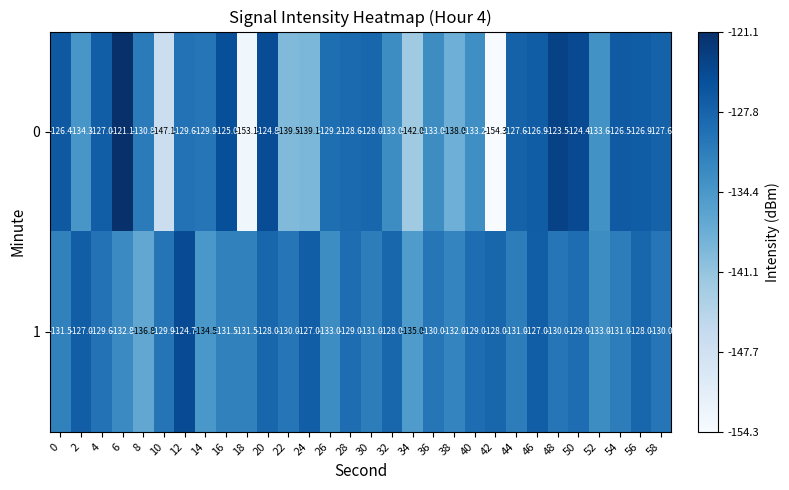

Read the 1 value at 32.

-128.0